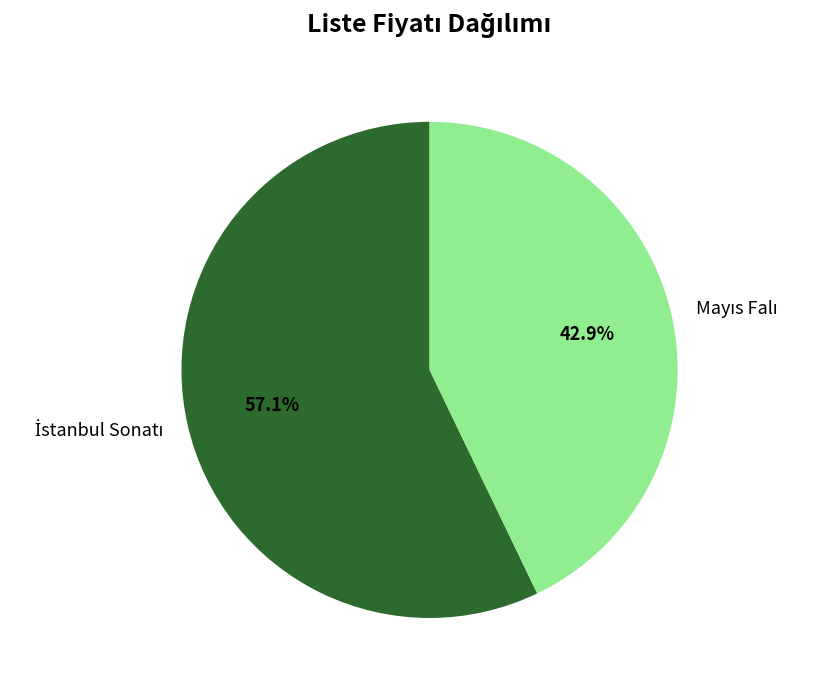

Is there any slice that represents more than half of the pie?

Yes